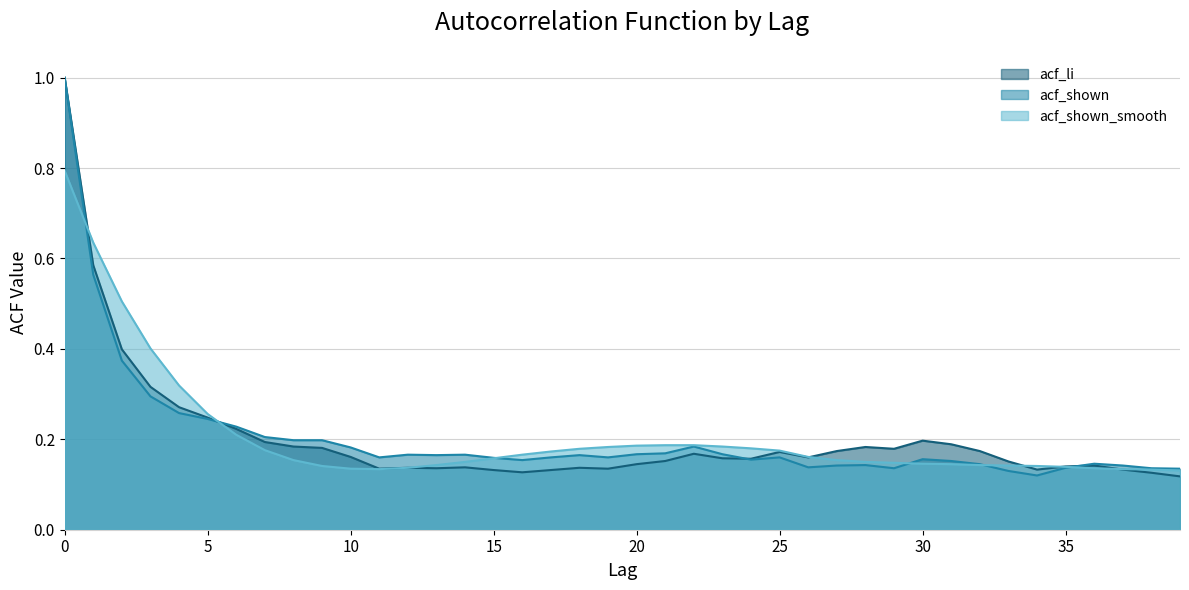

Reading left to right, list all the values displayed in this chart.

acf_li: 1.0	0.6	0.4	0.3	0.3	0.2	0.2	0.2	0.2	0.2	0.2	0.1	0.1	0.1	0.1	0.1	0.1	0.1	0.1	0.1	0.1	0.2	0.2	0.2	0.2	0.2	0.2	0.2	0.2	0.2	0.2	0.2	0.2	0.2	0.1	0.1	0.1	0.1	0.1	0.1
acf_shown: 1.0	0.6	0.4	0.3	0.3	0.2	0.2	0.2	0.2	0.2	0.2	0.2	0.2	0.2	0.2	0.2	0.2	0.2	0.2	0.2	0.2	0.2	0.2	0.2	0.2	0.2	0.1	0.1	0.1	0.1	0.2	0.2	0.1	0.1	0.1	0.1	0.1	0.1	0.1	0.1
acf_shown_smooth: 0.8	0.6	0.5	0.4	0.3	0.3	0.2	0.2	0.2	0.1	0.1	0.1	0.1	0.1	0.1	0.2	0.2	0.2	0.2	0.2	0.2	0.2	0.2	0.2	0.2	0.2	0.2	0.2	0.1	0.1	0.1	0.1	0.1	0.1	0.1	0.1	0.1	0.1	0.1	0.1